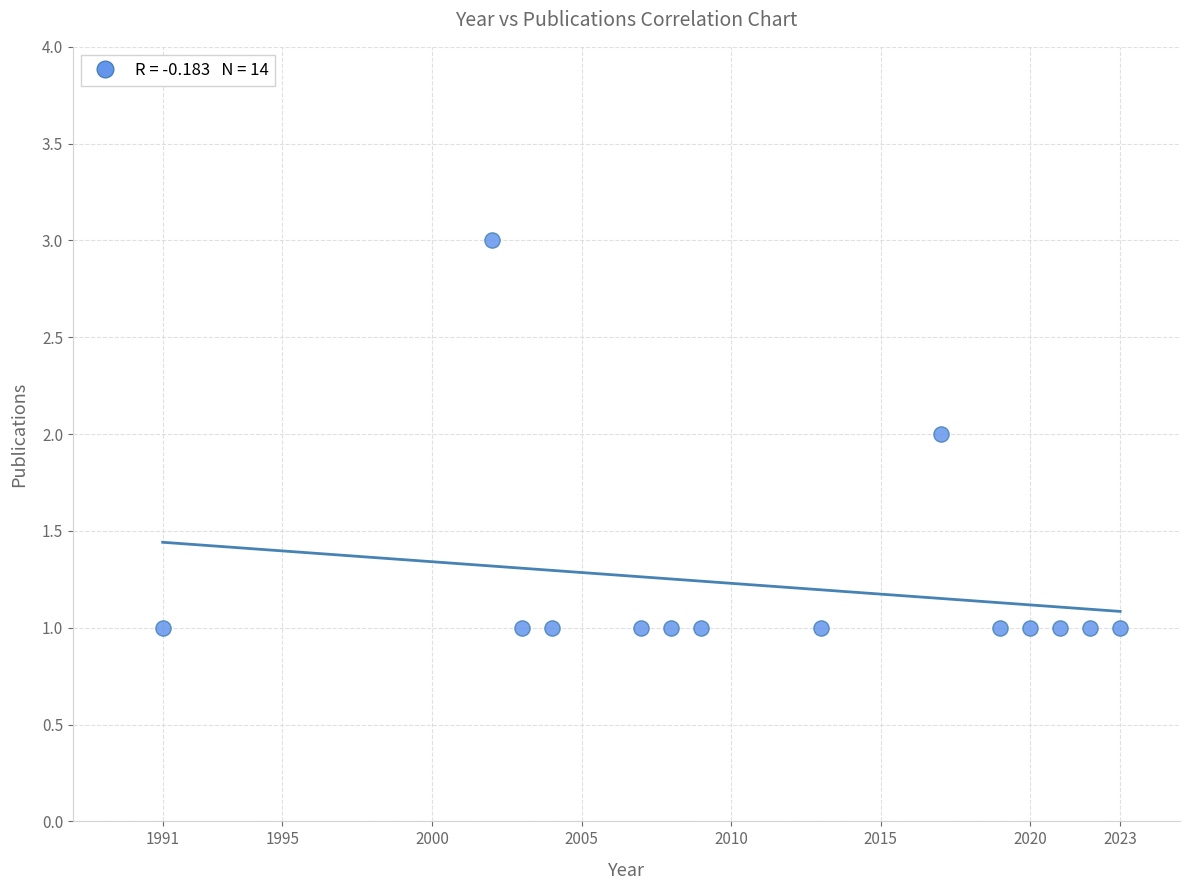

What is the range of X values (max minus min)?

32